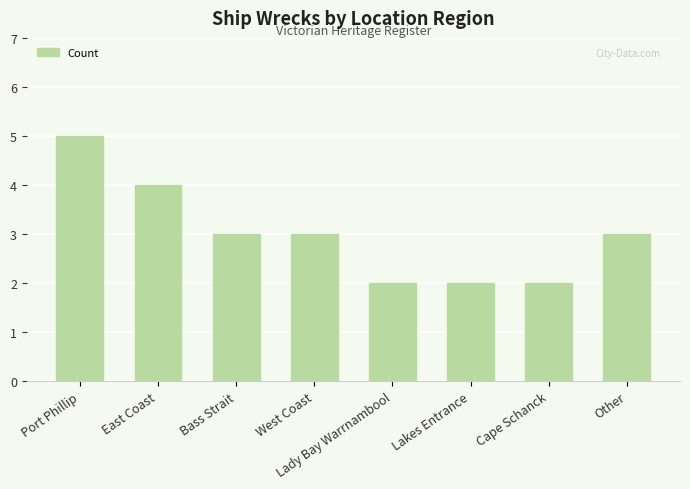

Are the bars horizontal?

No